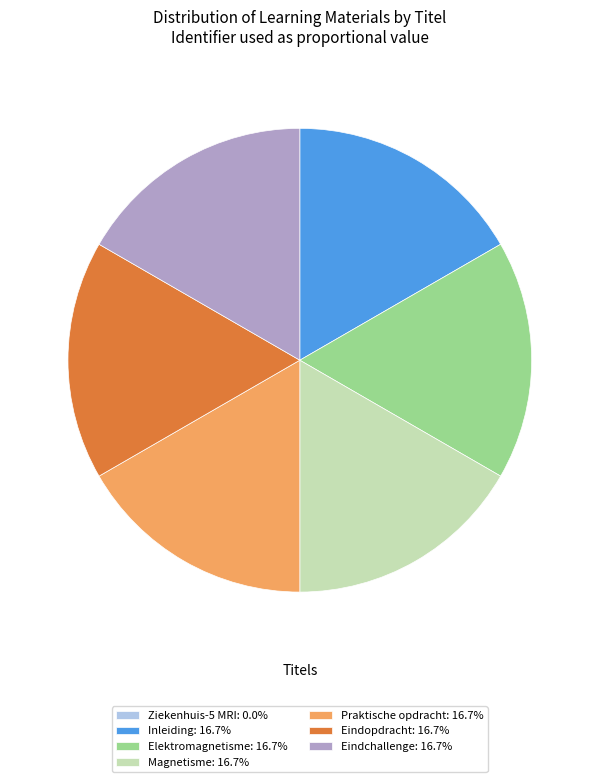

Do Elektromagnetisme: 16.7% and Praktische opdracht: 16.7% together represent more than half of the pie?

No